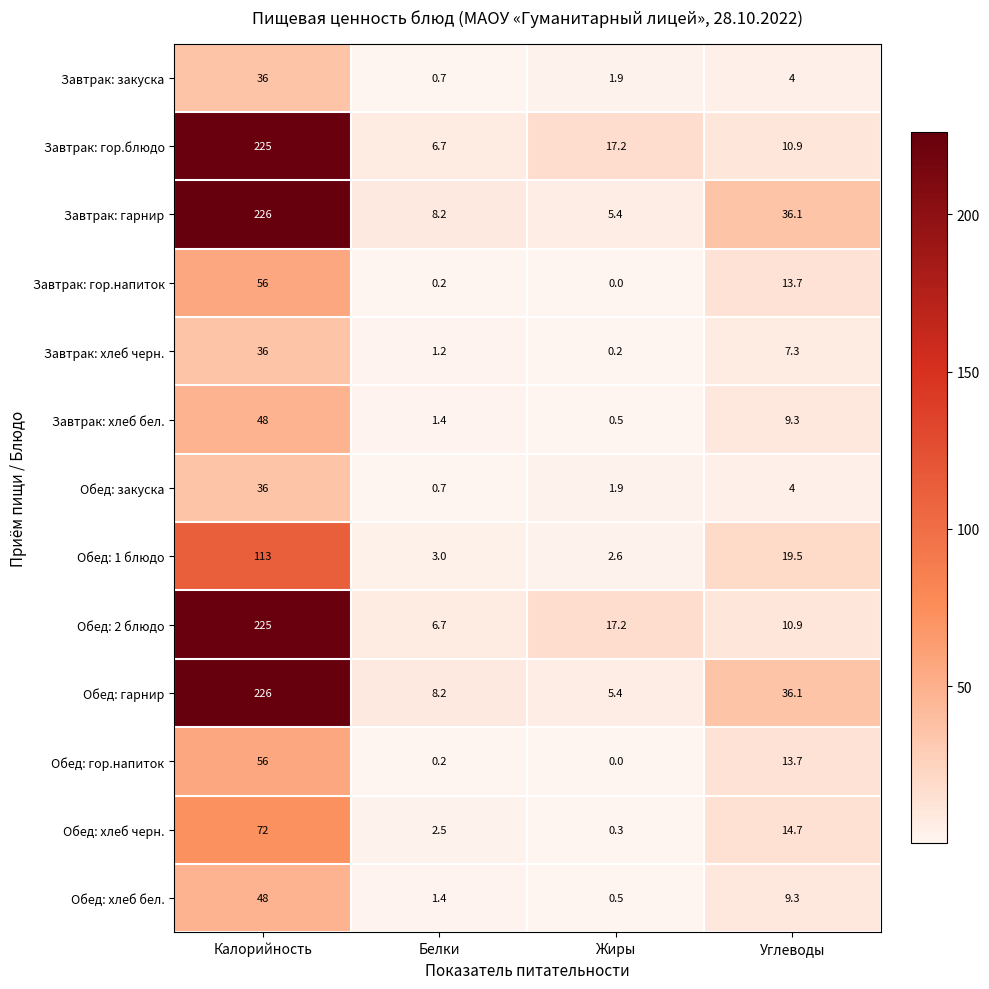

At which label does Обед: 2 блюдо reach its minimum?

Белки